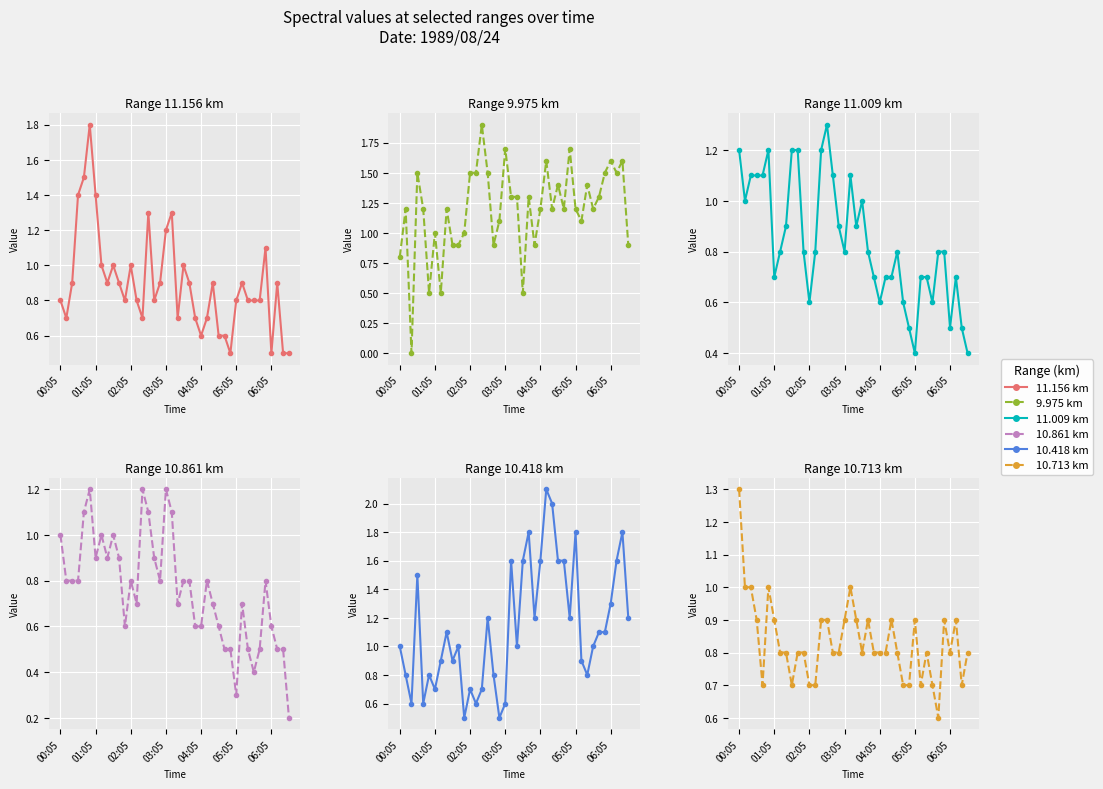

Reading left to right, transcribe all the data shown in this chart.

11.156 km: 0.8	0.7	0.9	1.4	1.5	1.8	1.4	1.0	0.9	1.0	0.9	0.8	1.0	0.8	0.7	1.3	0.8	0.9	1.2	1.3	0.7	1.0	0.9	0.7	0.6	0.7	0.9	0.6	0.6	0.5	0.8	0.9	0.8	0.8	0.8	1.1	0.5	0.9	0.5	0.5
9.975 km: 0.8	1.2	0.0	1.5	1.2	0.5	1.0	0.5	1.2	0.9	0.9	1.0	1.5	1.5	1.9	1.5	0.9	1.1	1.7	1.3	1.3	0.5	1.3	0.9	1.2	1.6	1.2	1.4	1.2	1.7	1.2	1.1	1.4	1.2	1.3	1.5	1.6	1.5	1.6	0.9
11.009 km: 1.2	1.0	1.1	1.1	1.1	1.2	0.7	0.8	0.9	1.2	1.2	0.8	0.6	0.8	1.2	1.3	1.1	0.9	0.8	1.1	0.9	1.0	0.8	0.7	0.6	0.7	0.7	0.8	0.6	0.5	0.4	0.7	0.7	0.6	0.8	0.8	0.5	0.7	0.5	0.4
10.861 km: 1.0	0.8	0.8	0.8	1.1	1.2	0.9	1.0	0.9	1.0	0.9	0.6	0.8	0.7	1.2	1.1	0.9	0.8	1.2	1.1	0.7	0.8	0.8	0.6	0.6	0.8	0.7	0.6	0.5	0.5	0.3	0.7	0.5	0.4	0.5	0.8	0.6	0.5	0.5	0.2
10.418 km: 1.0	0.8	0.6	1.5	0.6	0.8	0.7	0.9	1.1	0.9	1.0	0.5	0.7	0.6	0.7	1.2	0.8	0.5	0.6	1.6	1.0	1.6	1.8	1.2	1.6	2.1	2.0	1.6	1.6	1.2	1.8	0.9	0.8	1.0	1.1	1.1	1.3	1.6	1.8	1.2
10.713 km: 1.3	1.0	1.0	0.9	0.7	1.0	0.9	0.8	0.8	0.7	0.8	0.8	0.7	0.7	0.9	0.9	0.8	0.8	0.9	1.0	0.9	0.8	0.9	0.8	0.8	0.8	0.9	0.8	0.7	0.7	0.9	0.7	0.8	0.7	0.6	0.9	0.8	0.9	0.7	0.8